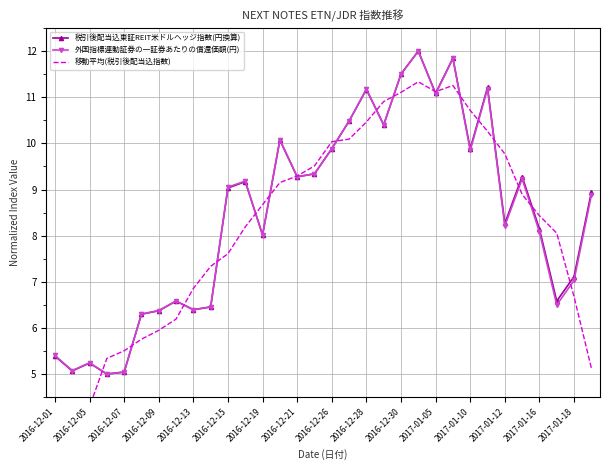

Which series has the largest total across all categories?

税引後配当込東証REIT米ドルヘッジ指数(円換算)